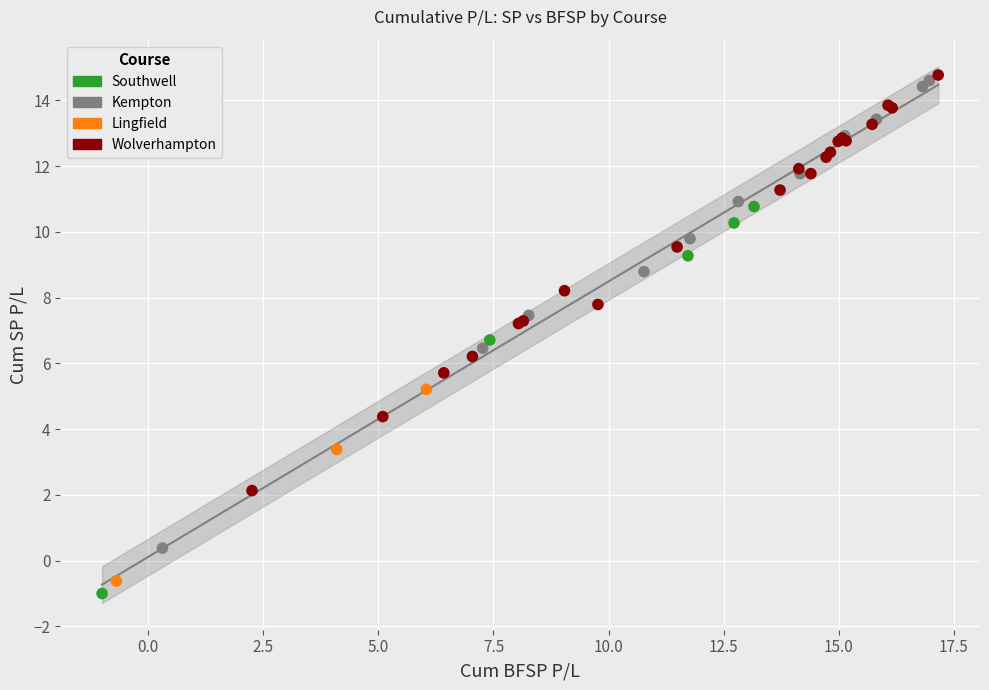

Which series has the largest Y range (max minus min)?

Kempton